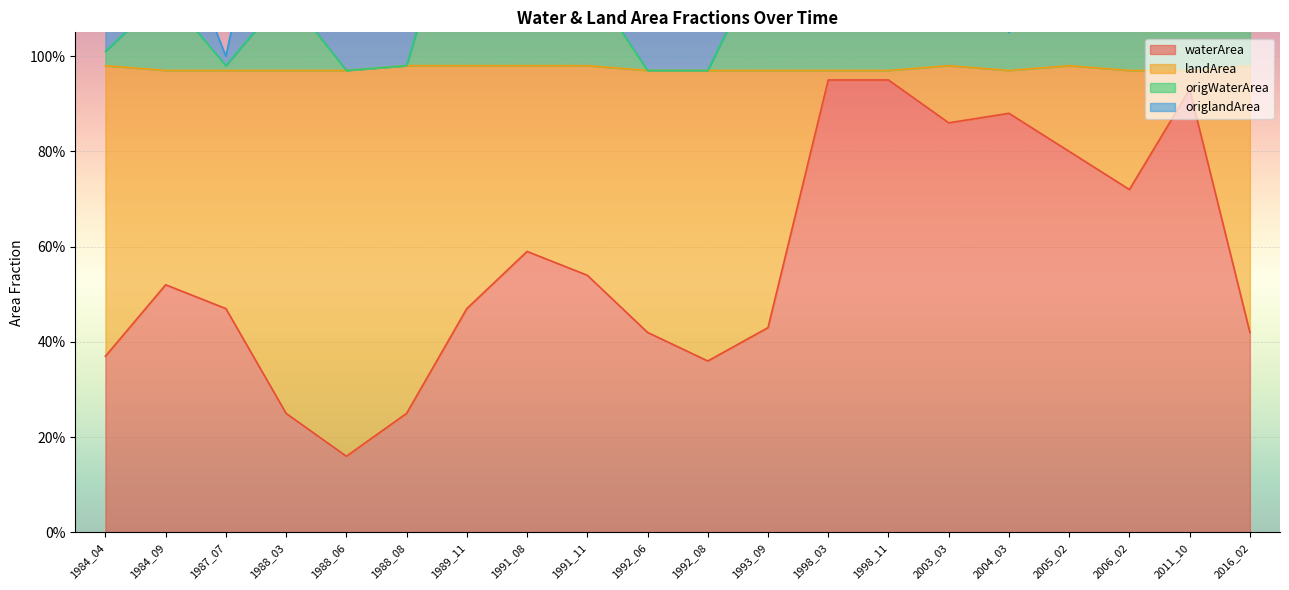

What is the spread (max minus min) of values at 1991_11?

0.6